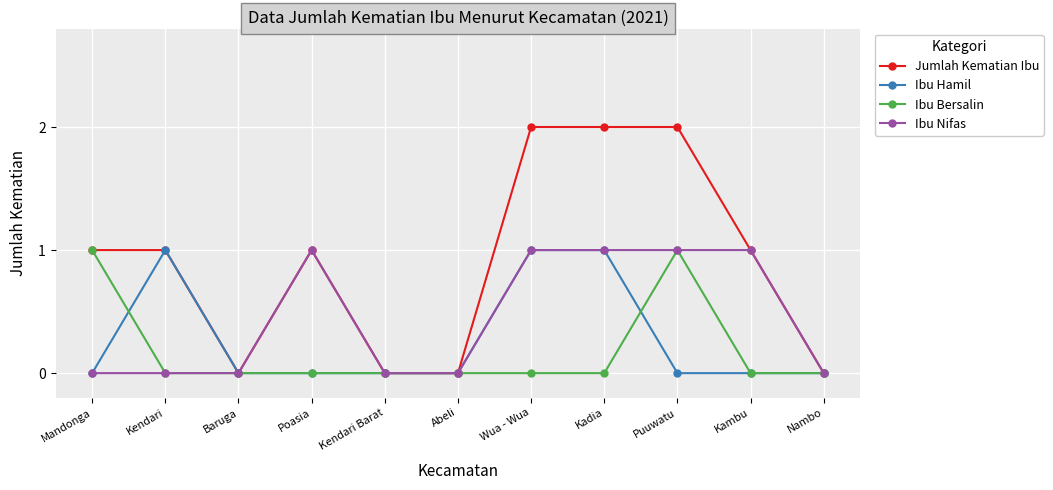

What is the spread (max minus min) of values at Kambu?

1